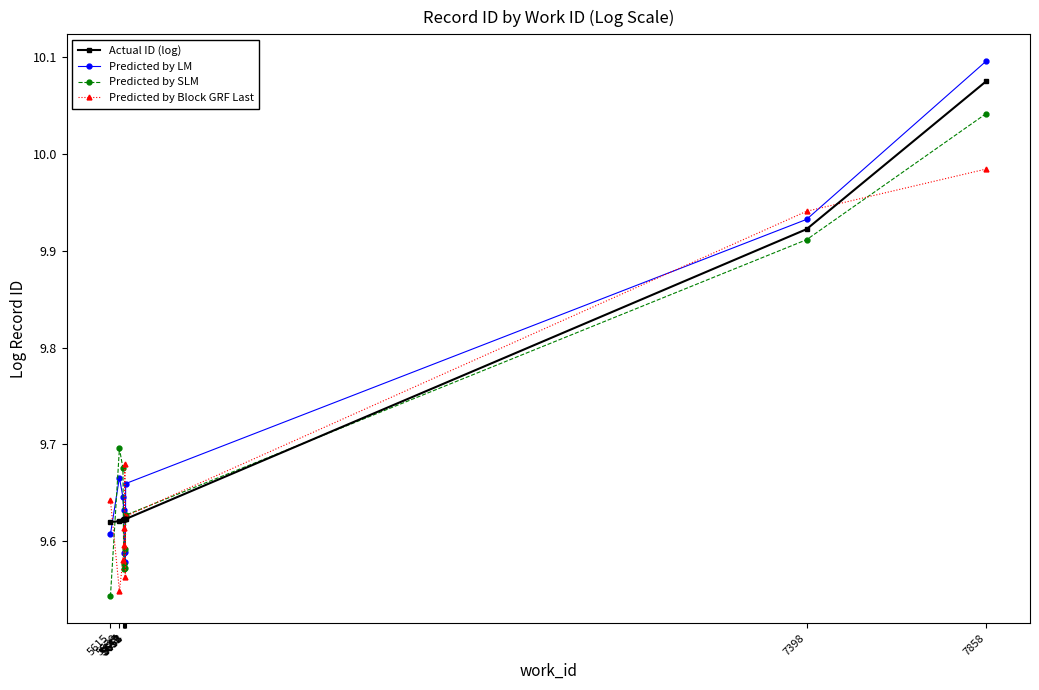

What are all the series names shown in the legend?

Actual ID (log), Predicted by LM, Predicted by SLM, Predicted by Block GRF Last